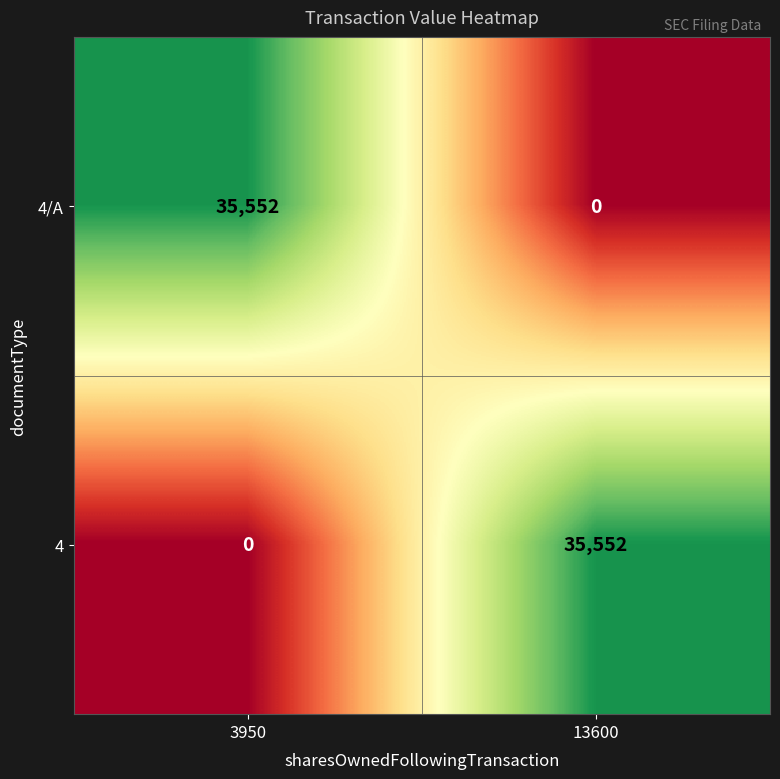

Reading left to right, transcribe all the data shown in this chart.

4/A: 3950=35552	13600=0
4: 3950=0	13600=35552